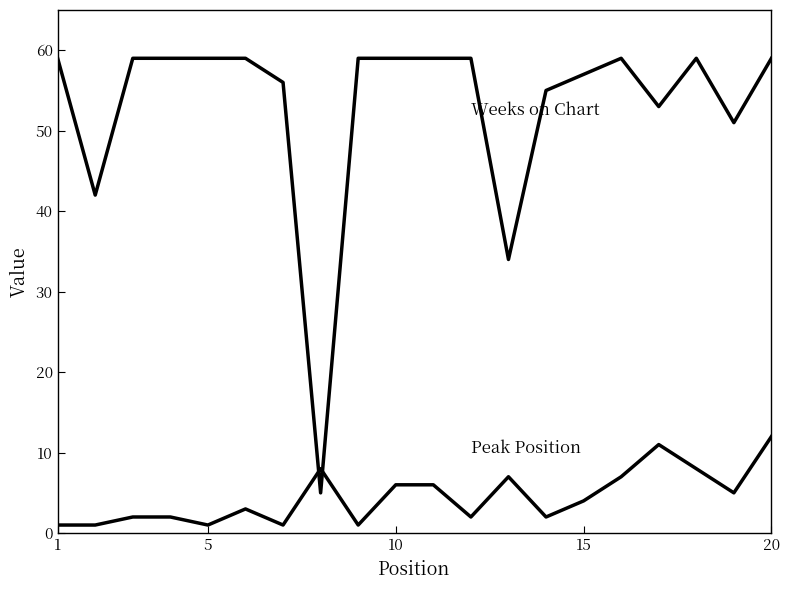

How many series are shown in this chart?

2